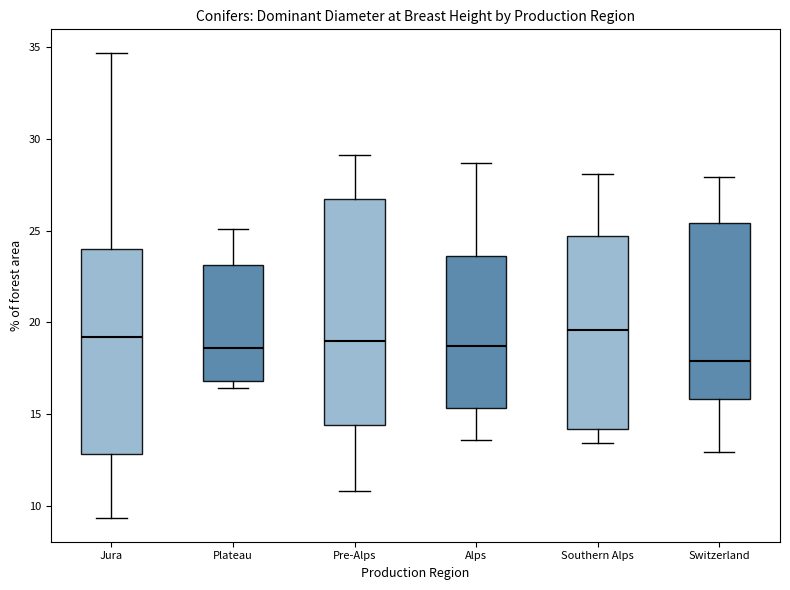

Where does the lower whisker of the box for Alps end on the y-axis? The values are not printed on the chart, so give them approximately, as read against the axis.

13.5